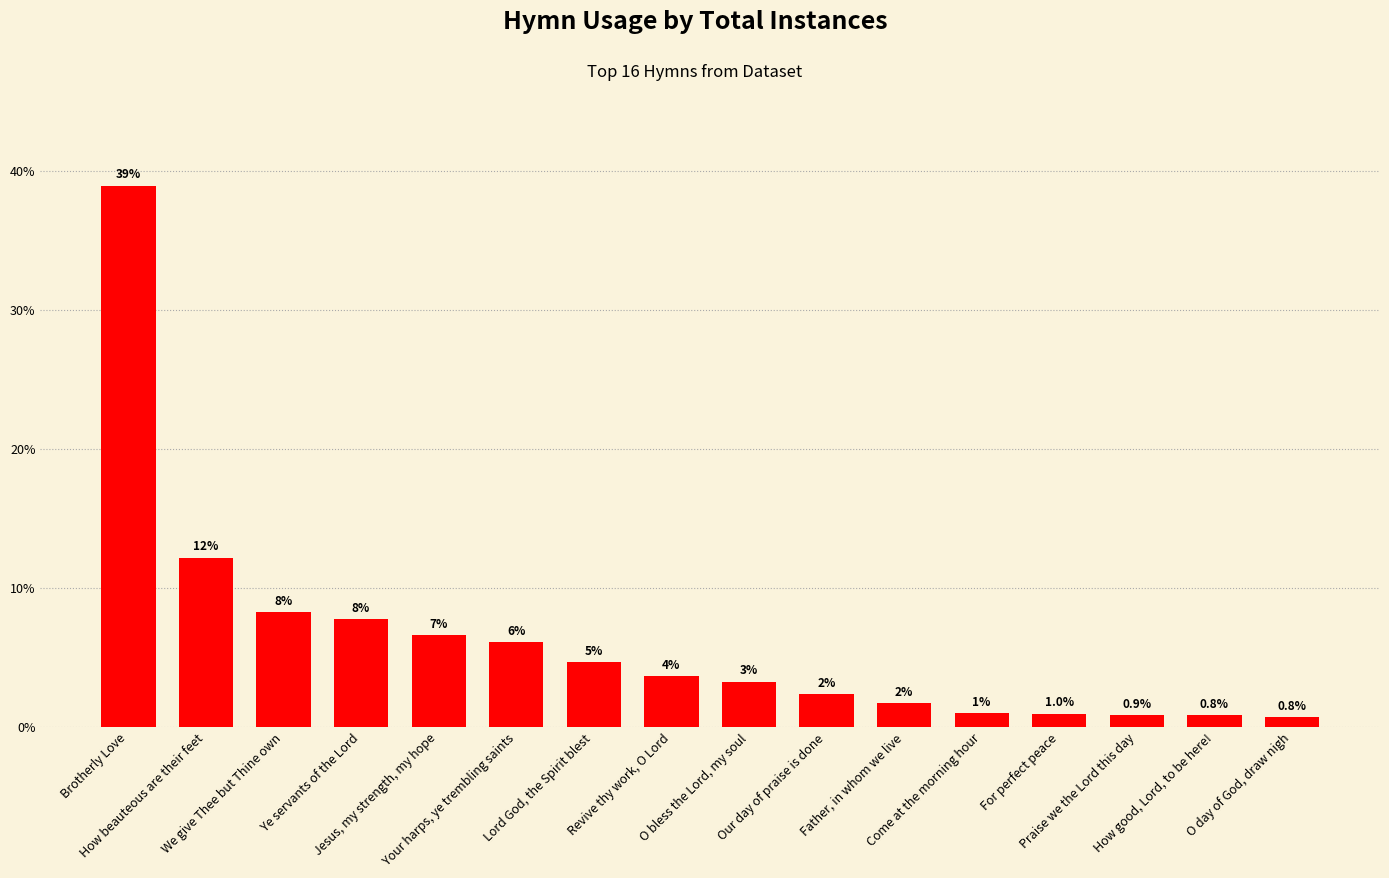

What is the value of the 13th bar from the left?

1.0